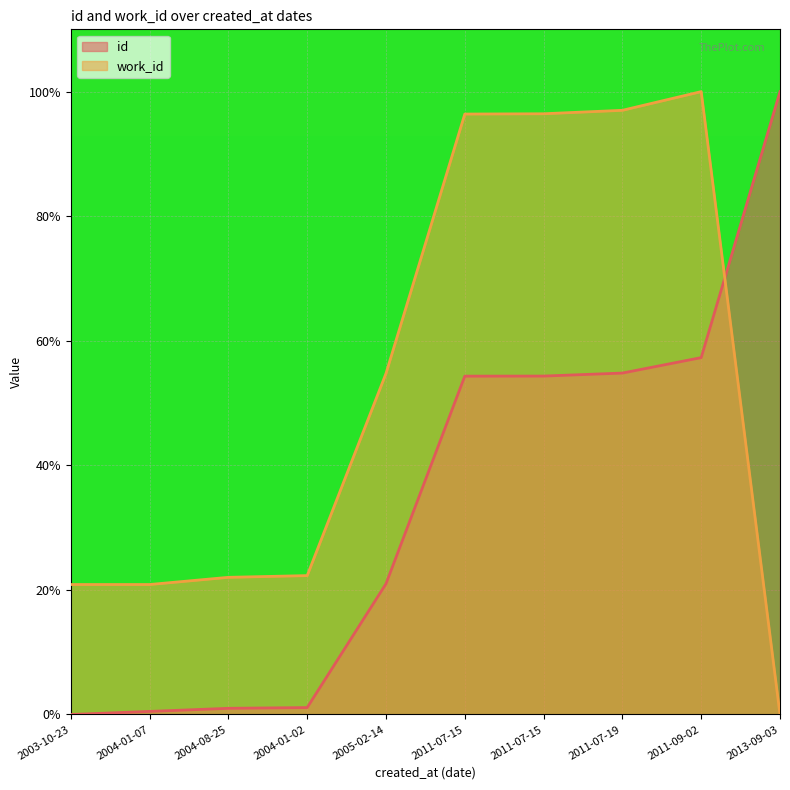

How many data points in work_id are less than 54?

5